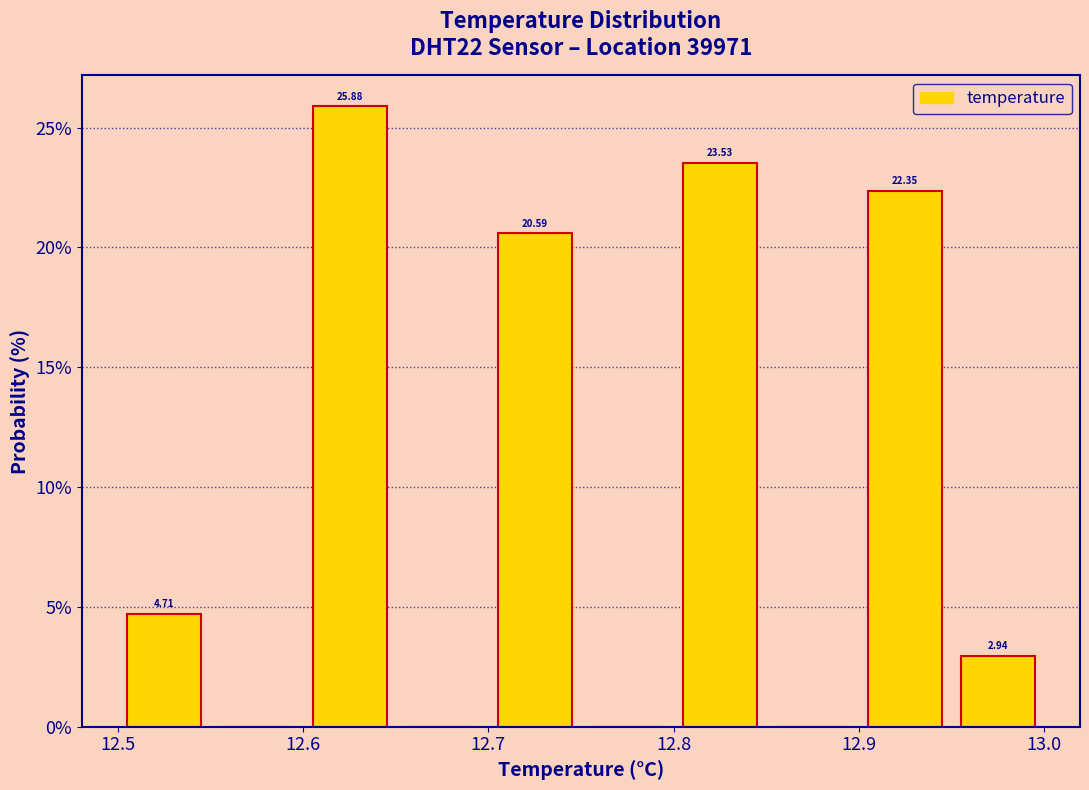

Over which range of the x-axis is the bar tallest?

12.60 to 12.65